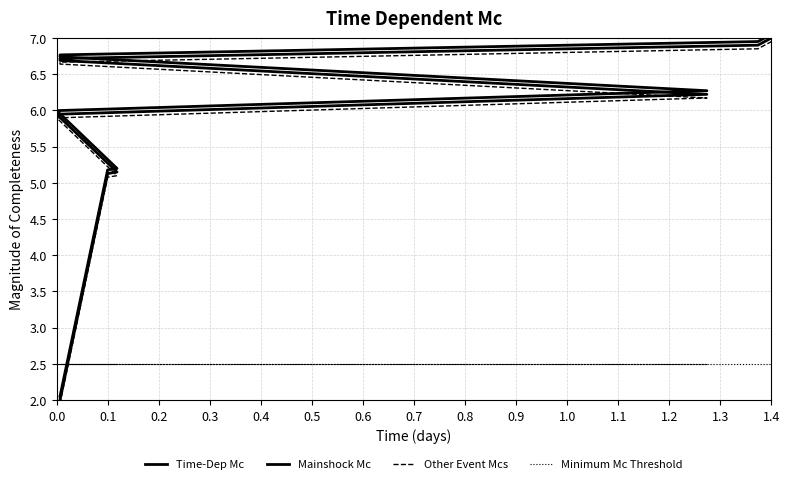

The value of Minimum Mc Threshold at 0.5 is 1.5. True or false?

False